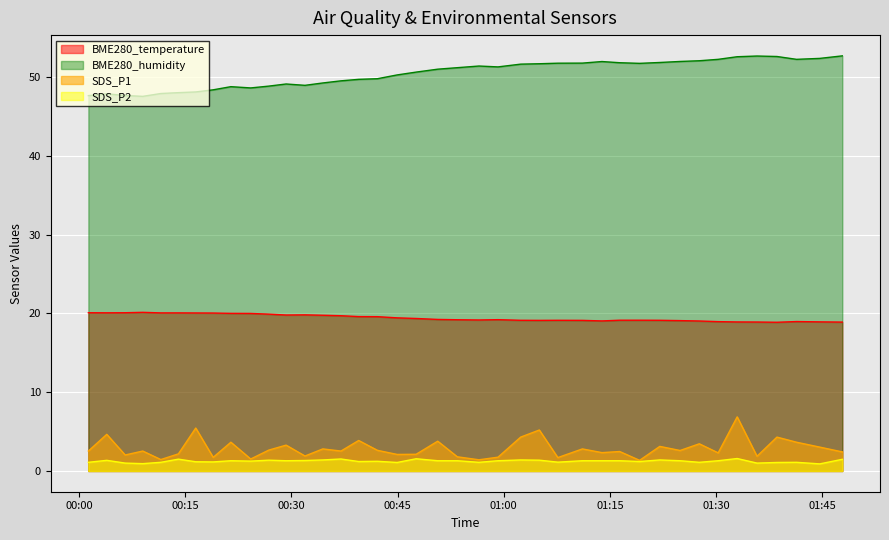

What is the greatest value displayed?

52.7